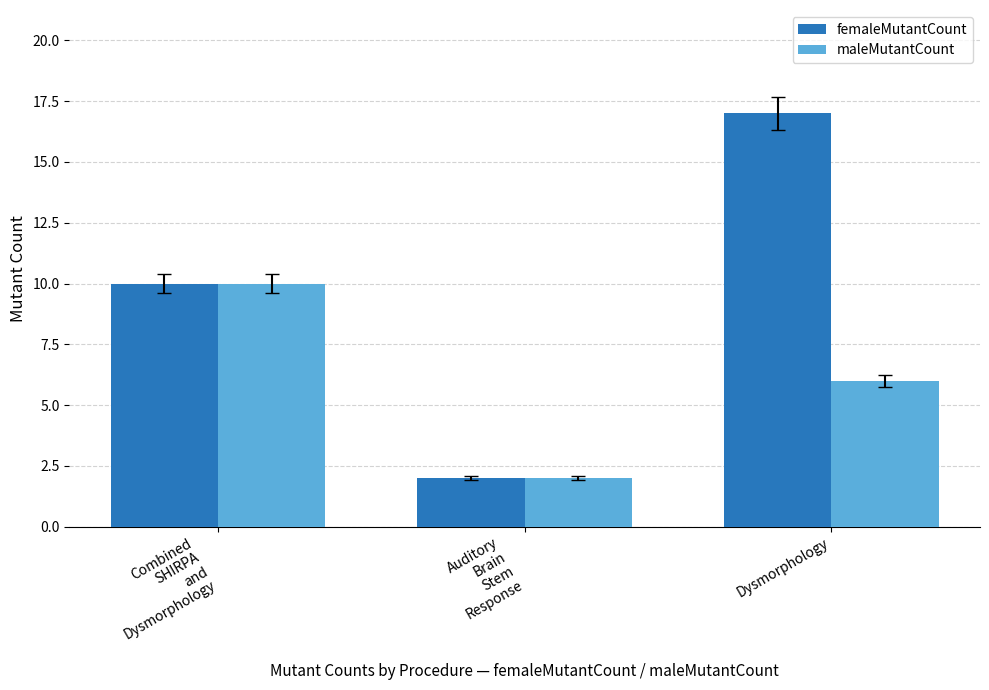

Is the value of femaleMutantCount at Dysmorphology greater than the value of maleMutantCount at Combined
SHIRPA
and
Dysmorphology?

Yes